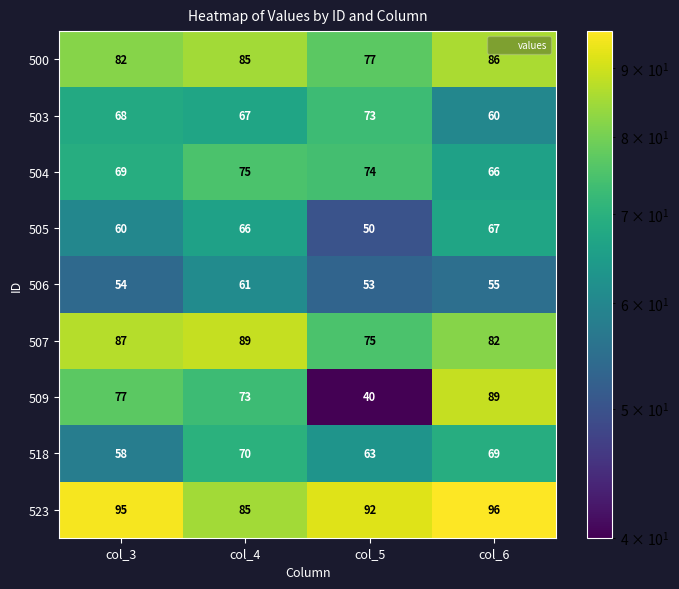

What is the spread (max minus min) of values at col_4?

28